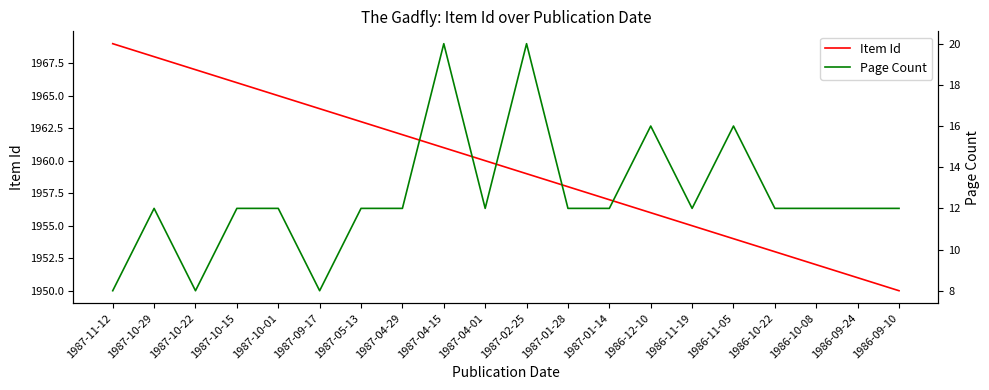

True or false: Page Count has more than 2 points higher than both neighbors.

True